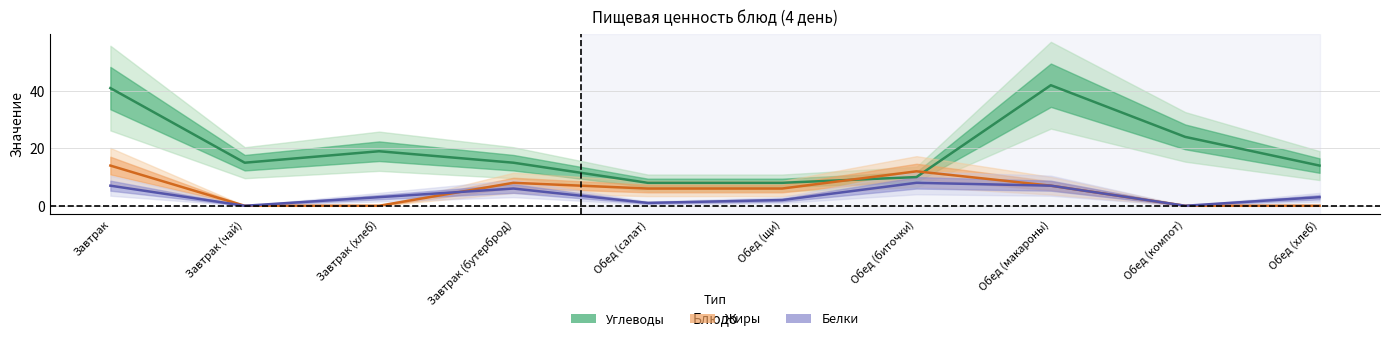

True or false: Углеводы and Белки intersect in this chart.

False